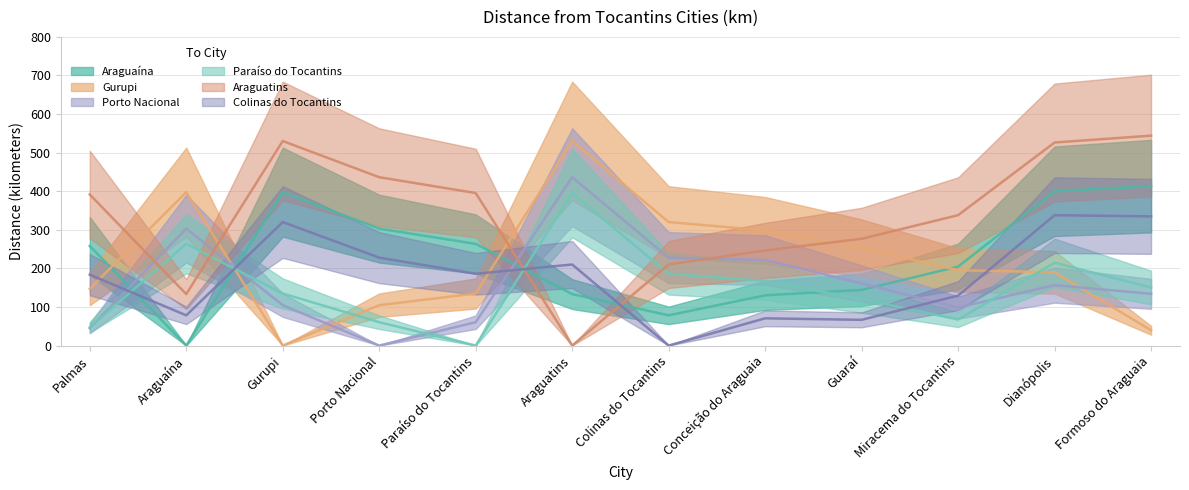

Is this an area chart (filled region under the line)?

No